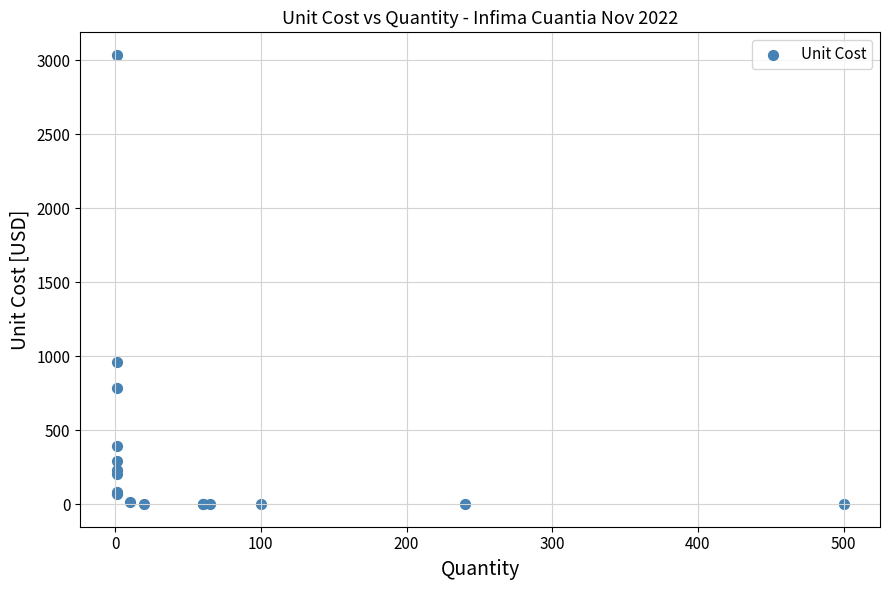

What Y value in the scatter plot is closest to 1518?

960.0